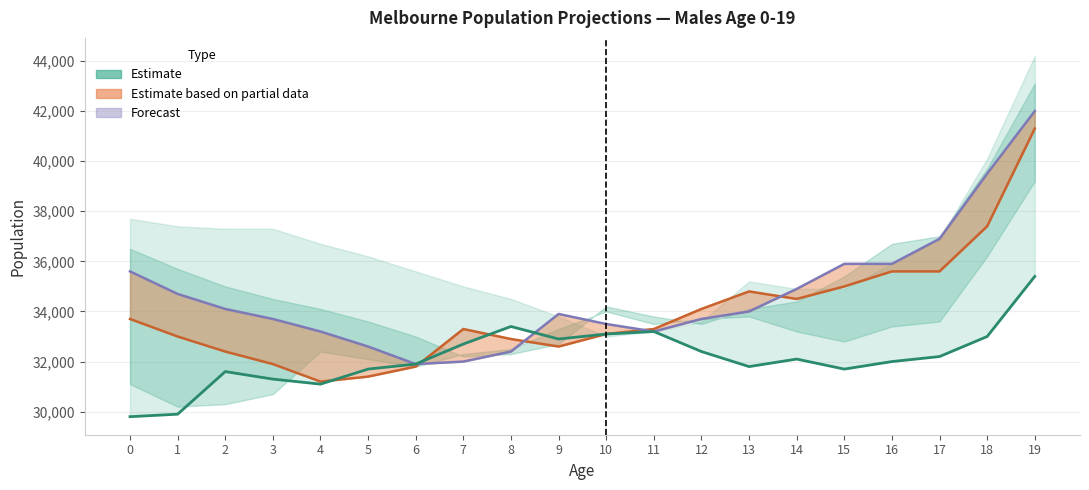

How many values in the 2023-24 projection series are below 32100?

10